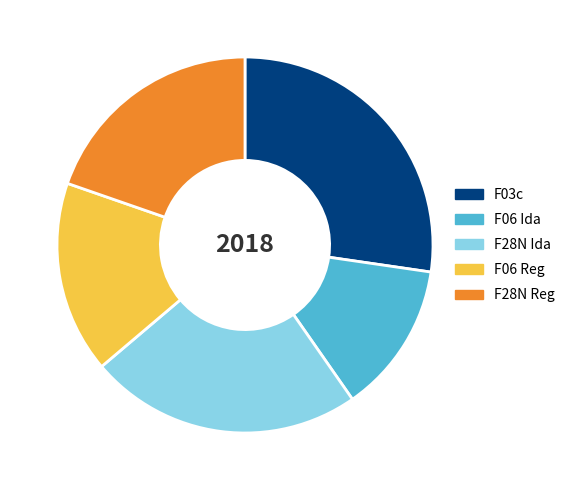

How many segments does this pie chart have?

5